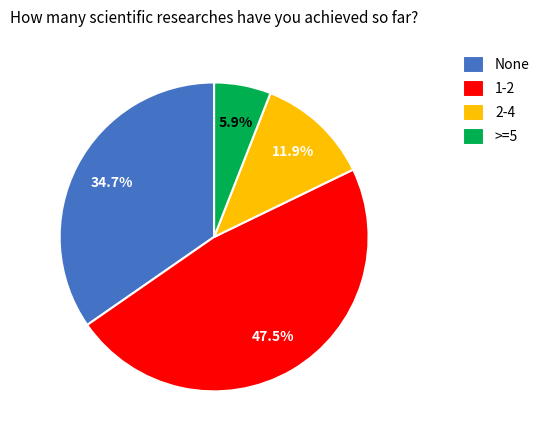

What portion of the pie excludes 1-2?

52.5%